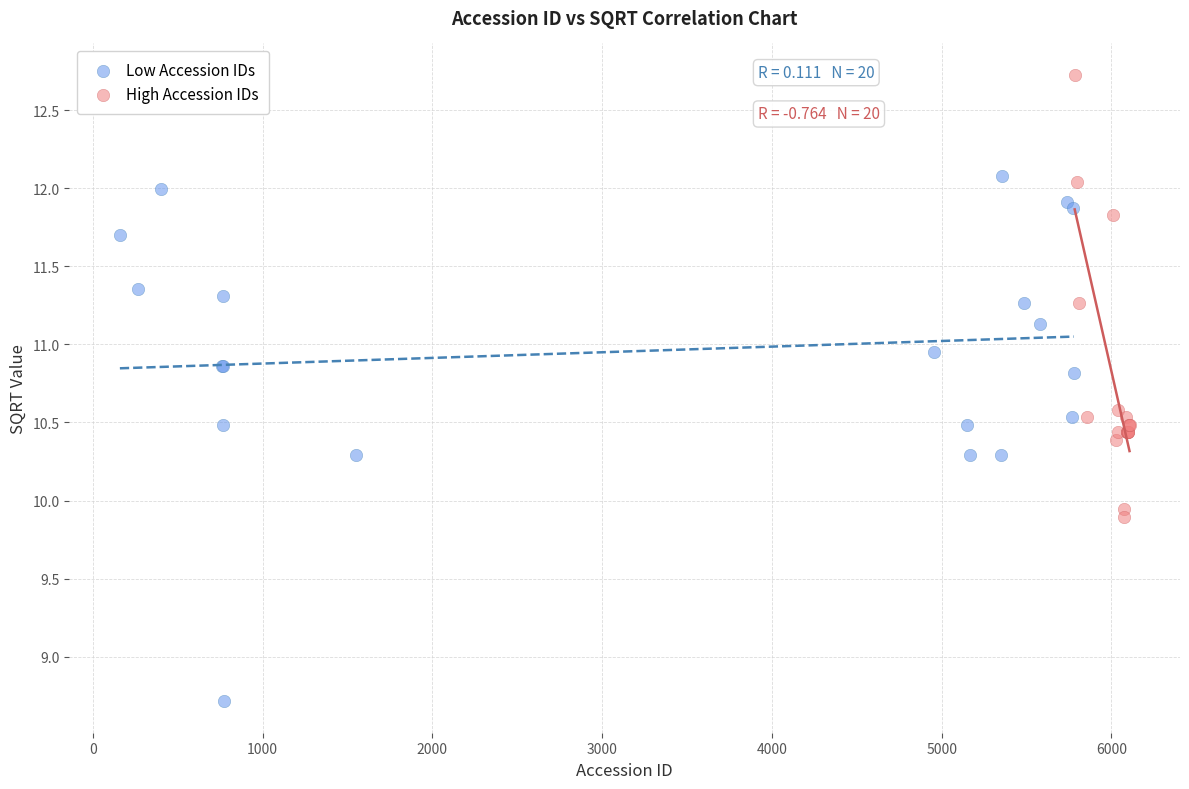

Which series contains the highest Y value?

High Accession IDs